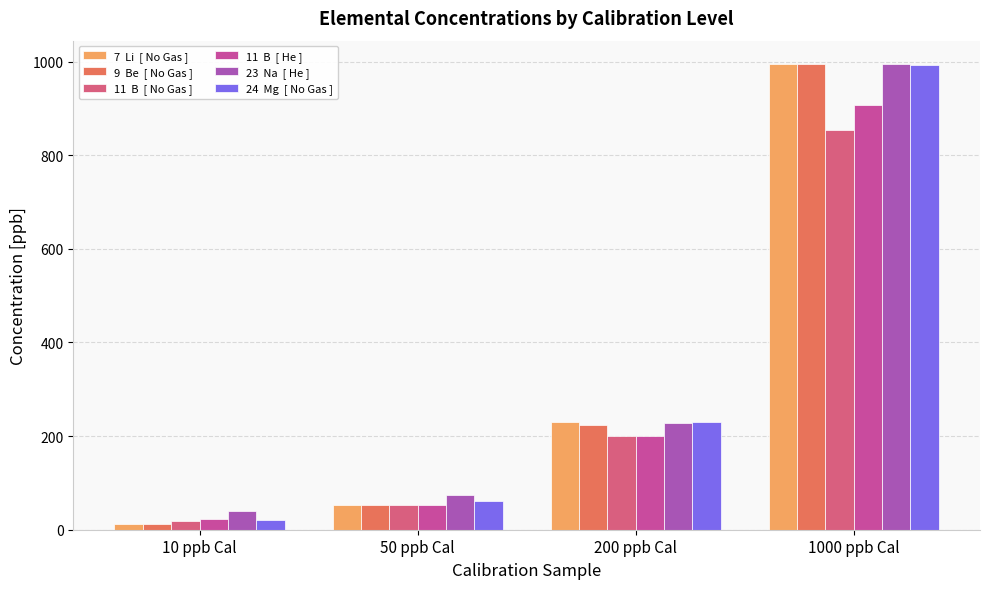

What position from the left is 200 ppb Cal?

3